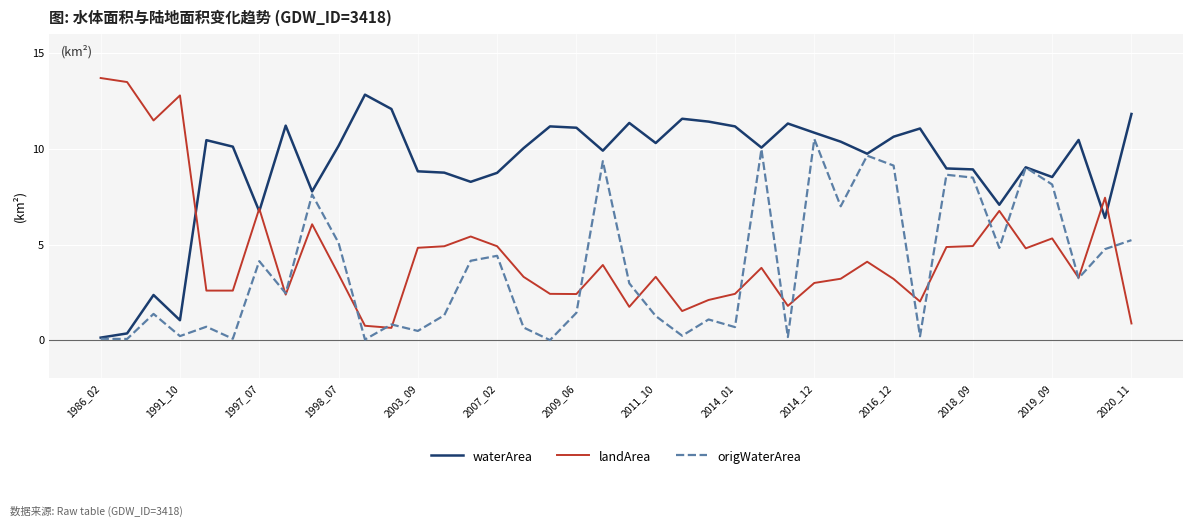

List the series in order of their peak value, highest first.

landArea, waterArea, origWaterArea